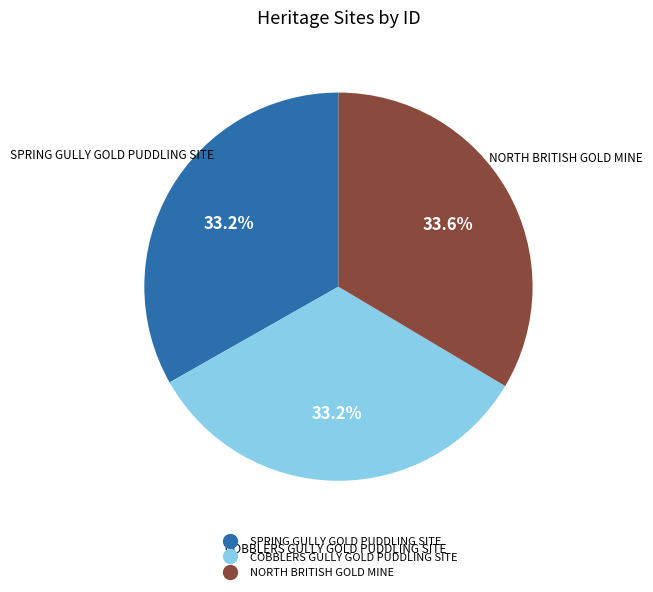

How much of the chart is everything except NORTH BRITISH GOLD MINE?

66.4%